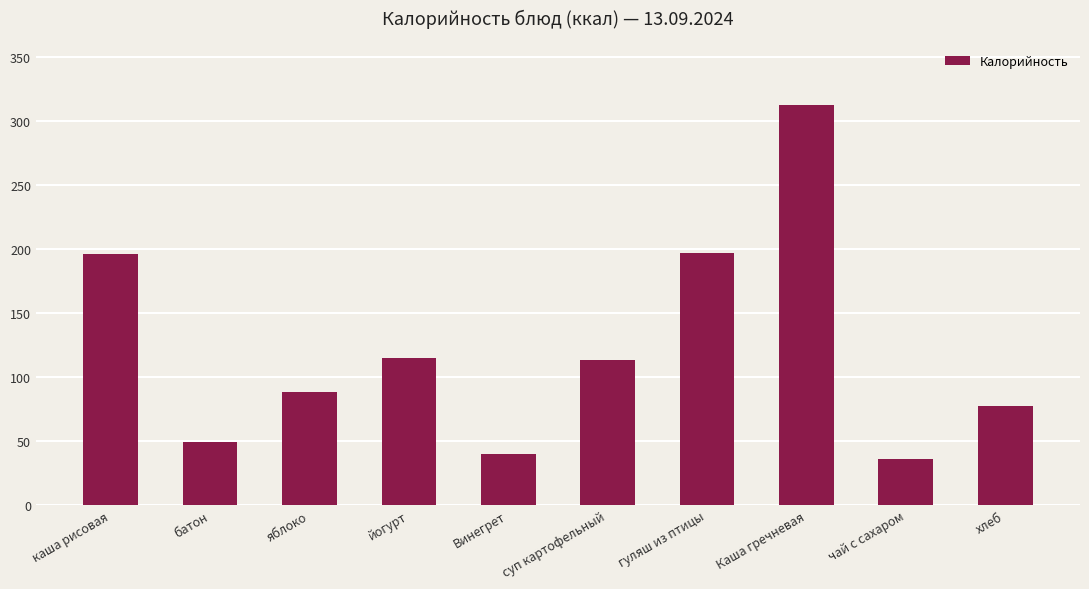

The chart shows a value of 115 at йогурт. True or false?

True